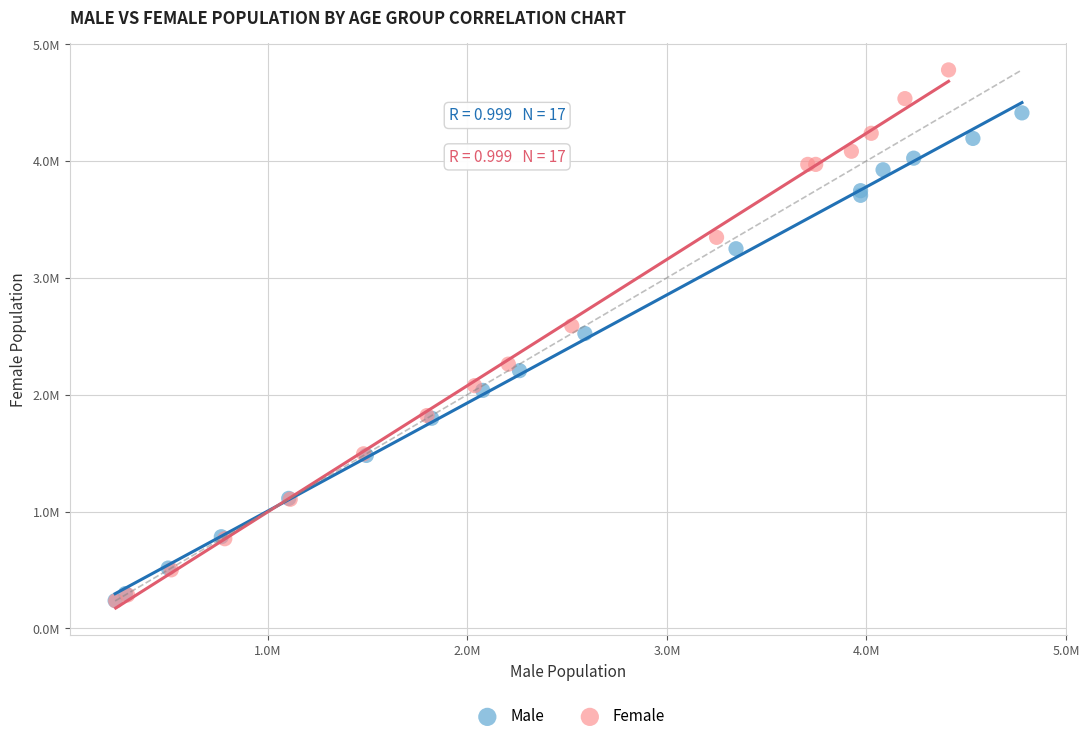

What are all the series names shown in the legend?

Male, Female